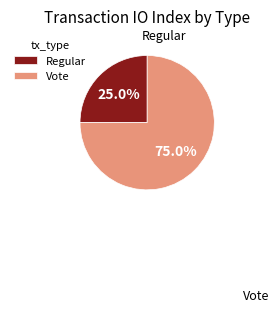

What percentage do Vote and Regular together represent?

100.0%